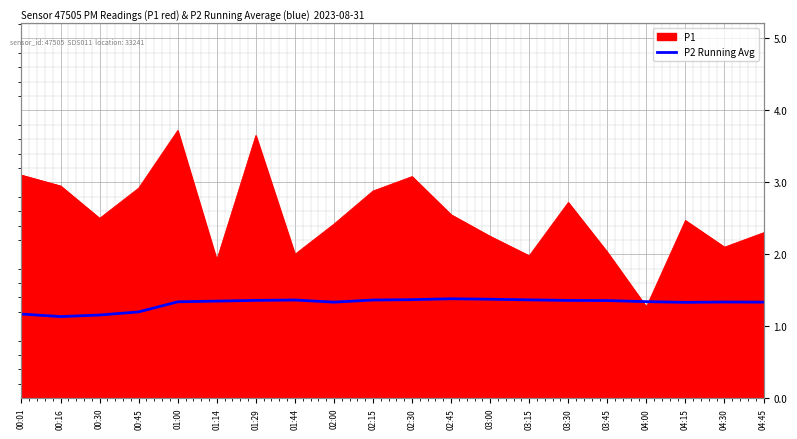

What is the label of the 20th point from the left?

04:45